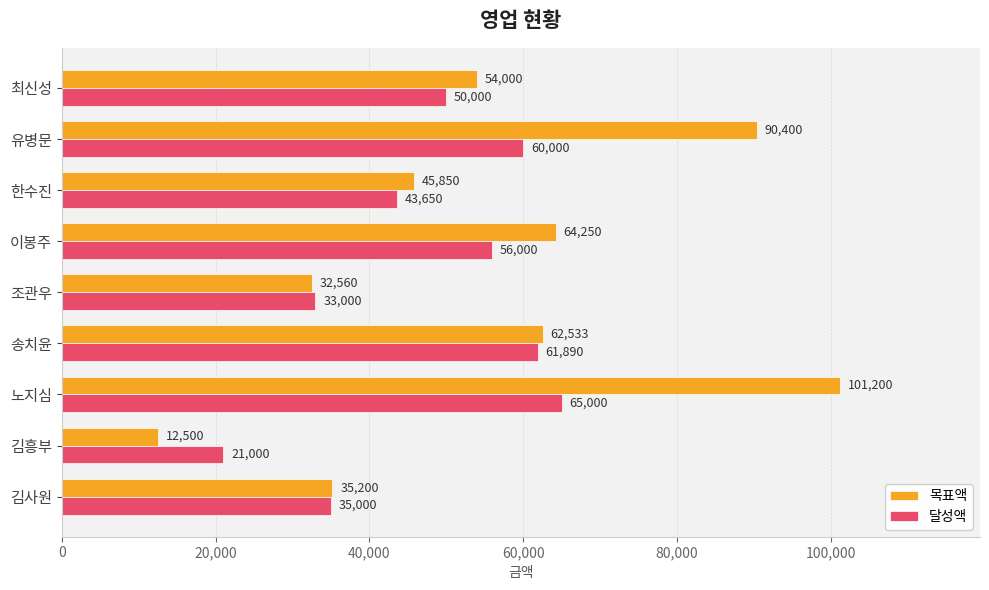

What is the spread (max minus min) of values at 김사원?

200